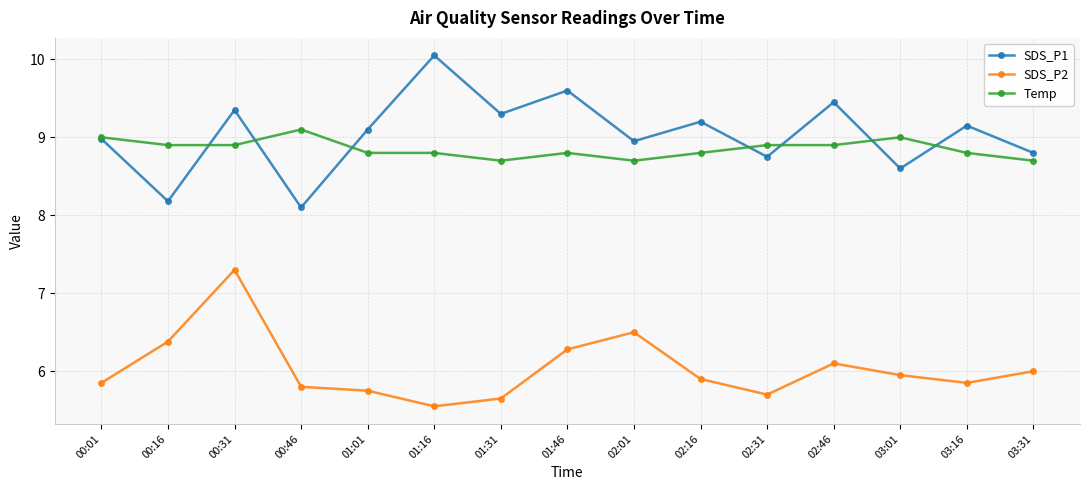

What is the label of the 14th point from the left?

03:16